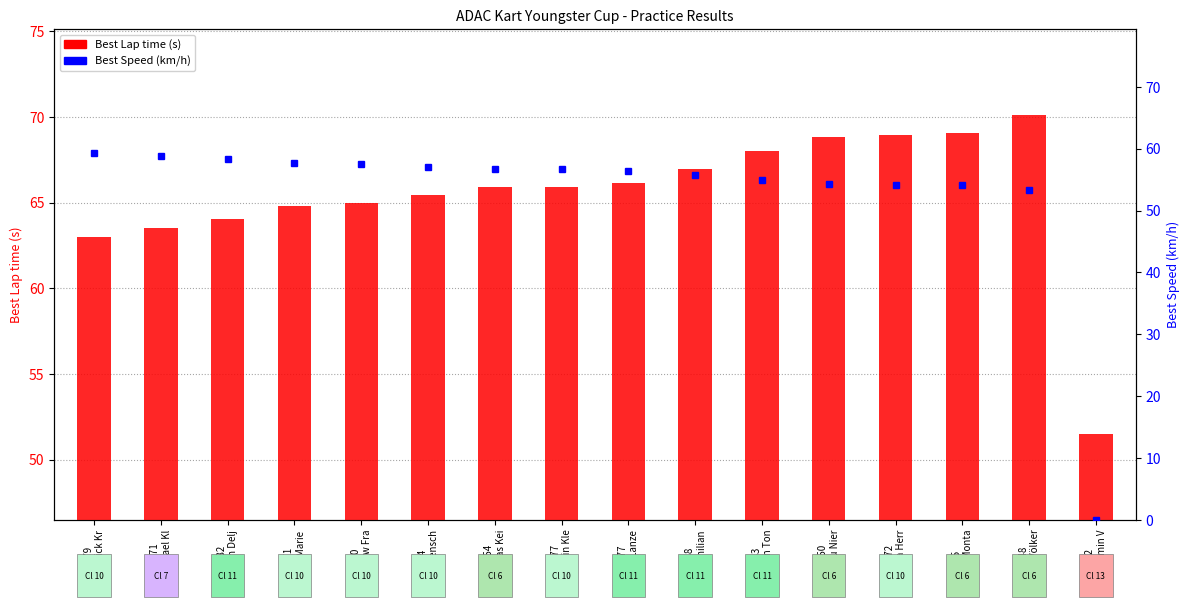

Is the value of Best Speed (km/h) at #55
Noah Monta greater than the value of Best Lap time (s) at #80
Andrew Fra?

No